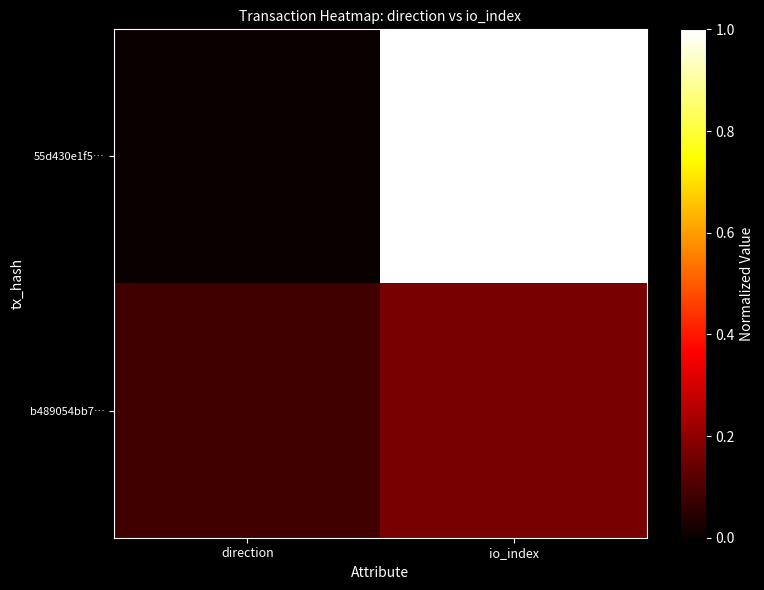

At how many categories does at least one series exceed 0?

2